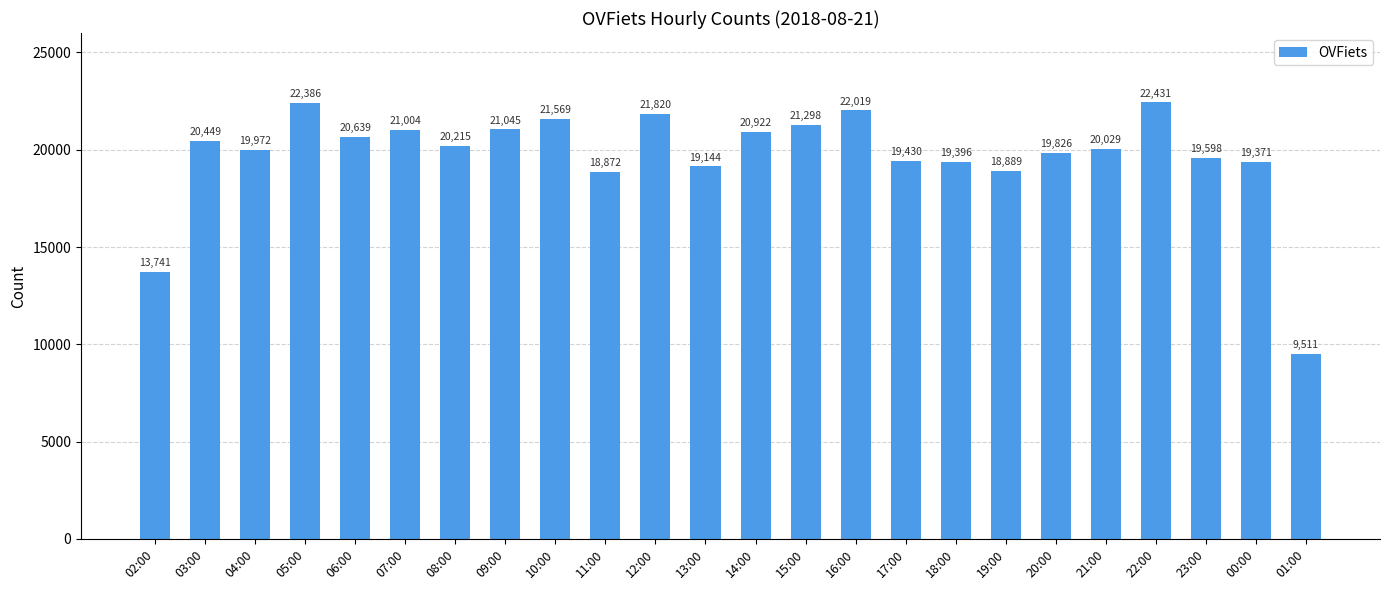

What is the value of the 17th bar from the left?

19396